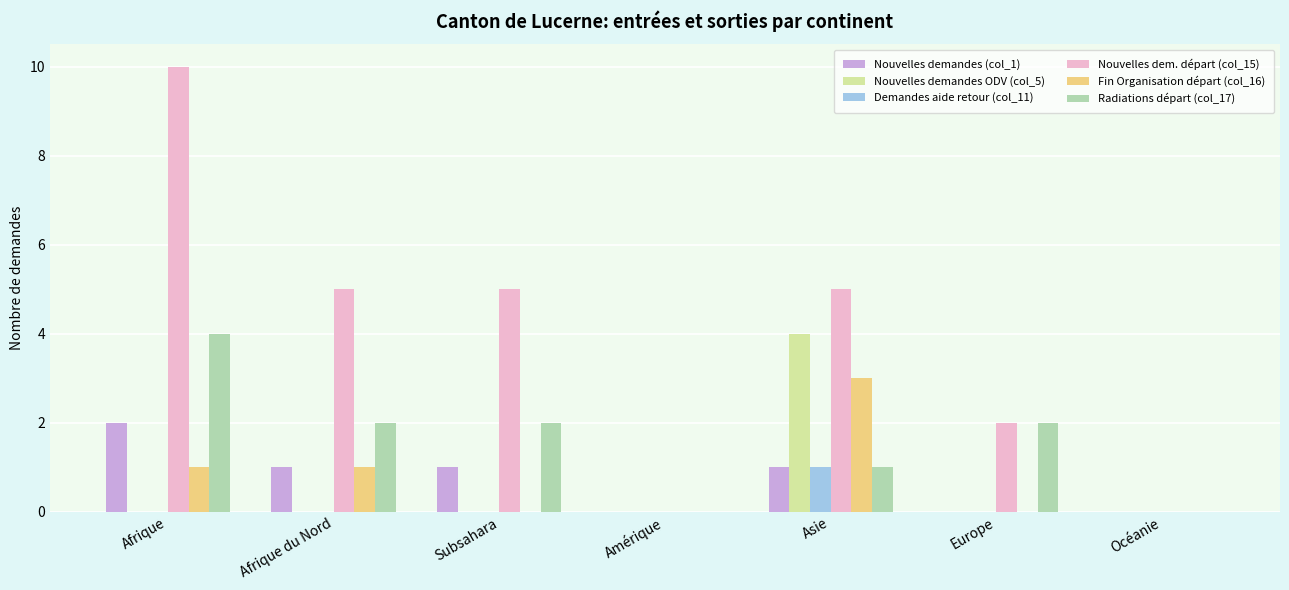

Does the chart contain stacked bars?

No